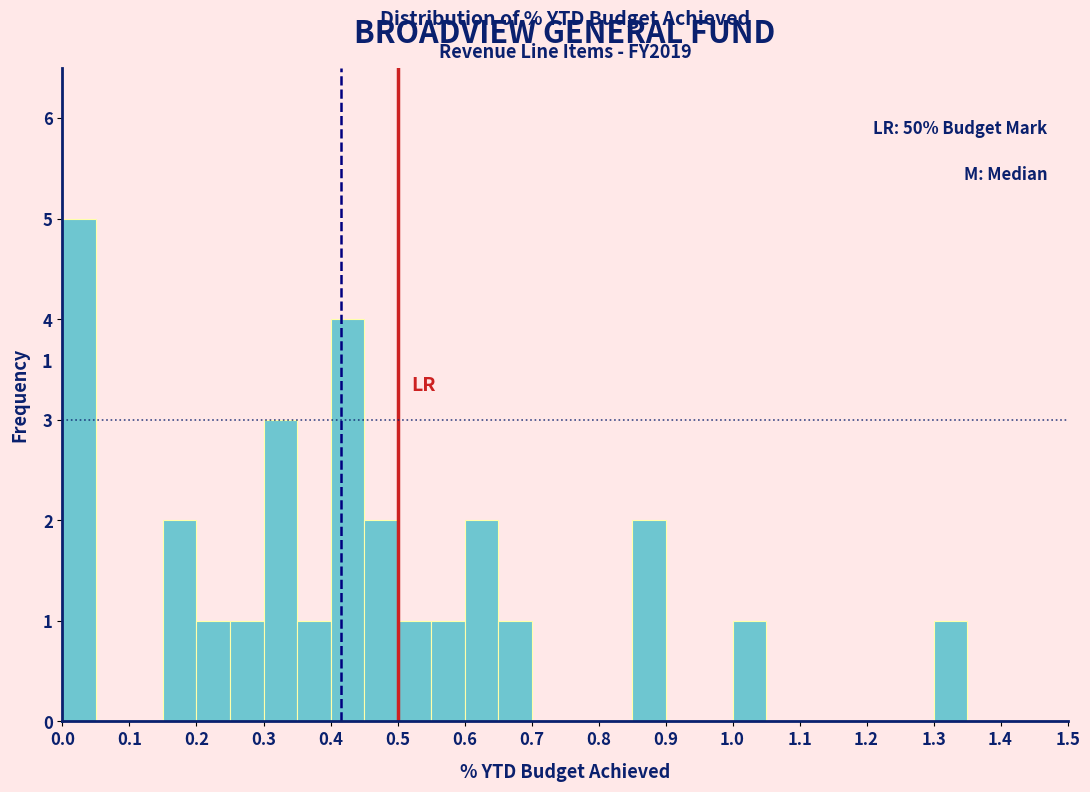

Over which range of the x-axis is the bar tallest?

0.00 to 0.05